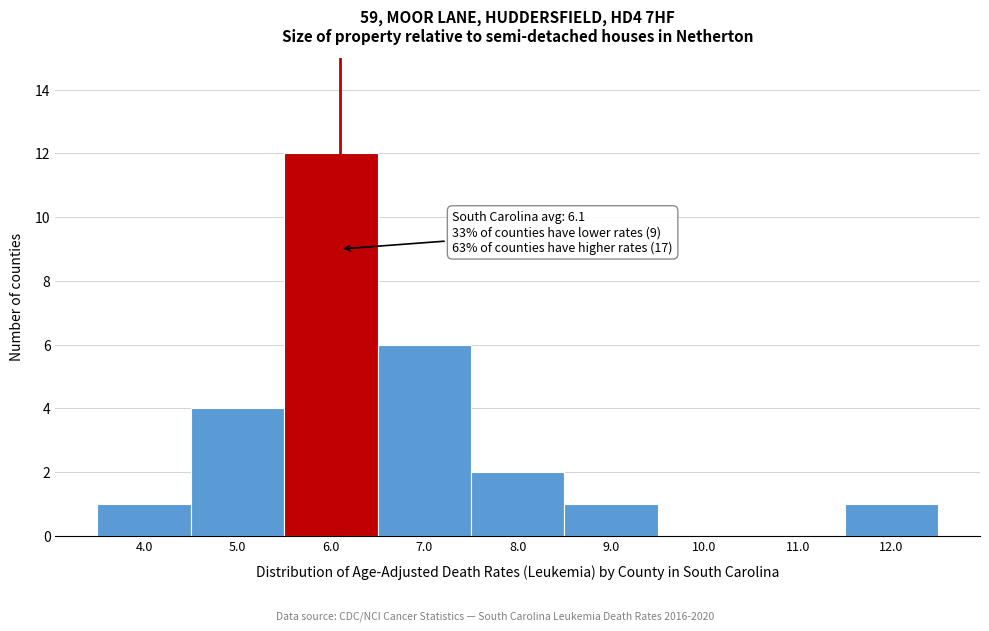

Over which range of the x-axis is the bar tallest?

5.5 to 6.5